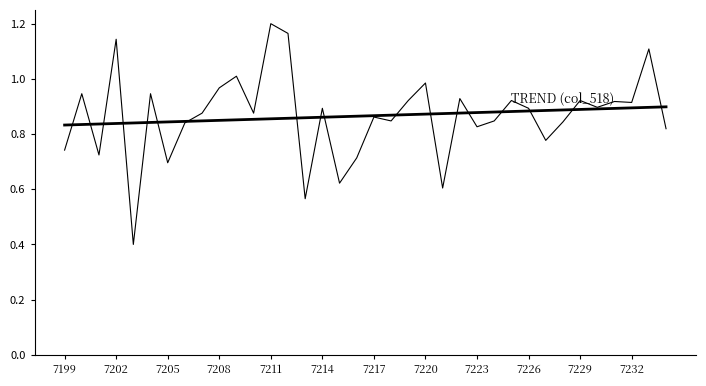

How many distinct data groups are displayed?

2